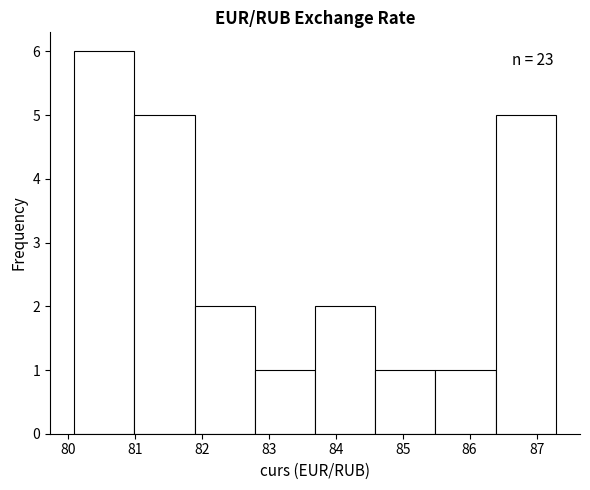

Which range on the x-axis has the tallest bar?

80.1 to 81.0